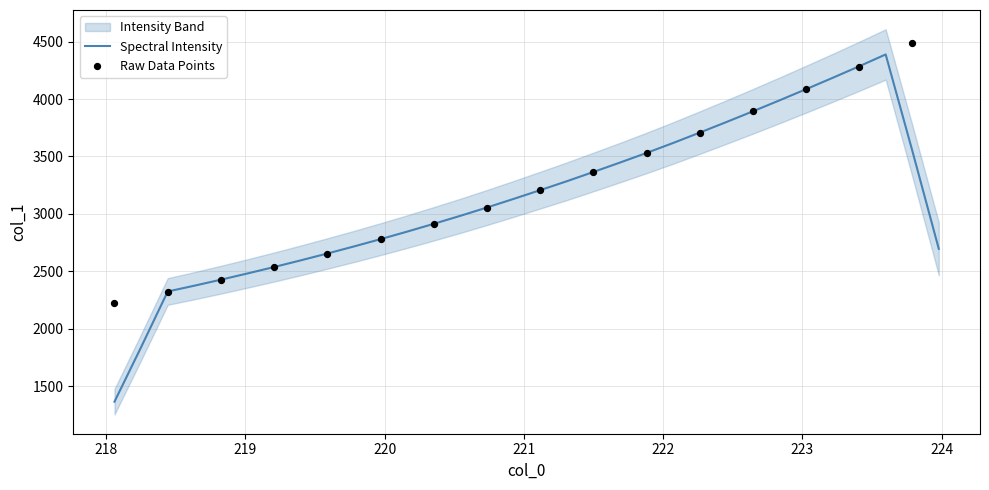

What is the change in value from 218.442 to 223.5987?

+2064.1